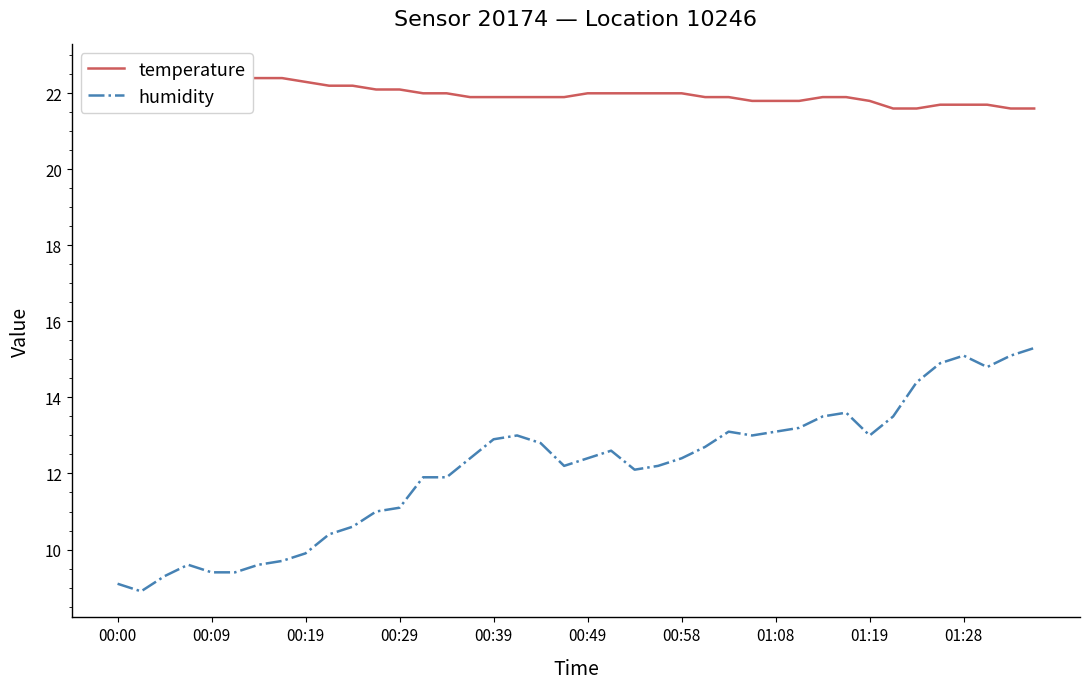

At how many categories does at least one series exceed 16?

40